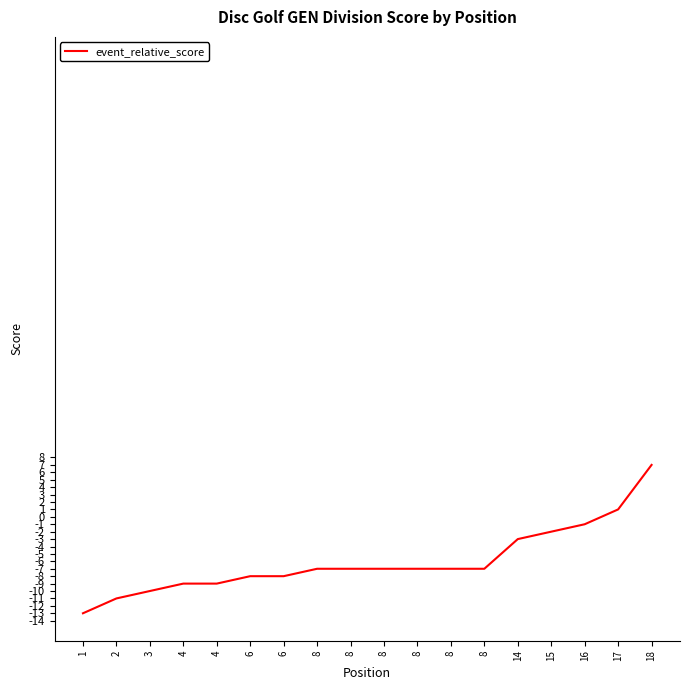

True or false: there are more than 0 points higher than both neighbors.

False